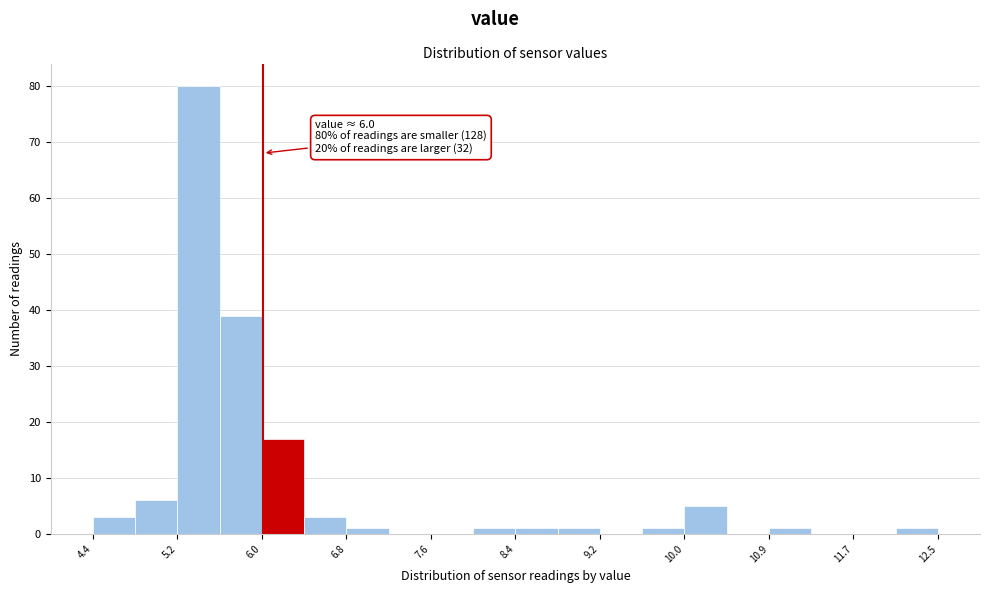

Over which range of the x-axis is the bar tallest?

5.2 to 5.6